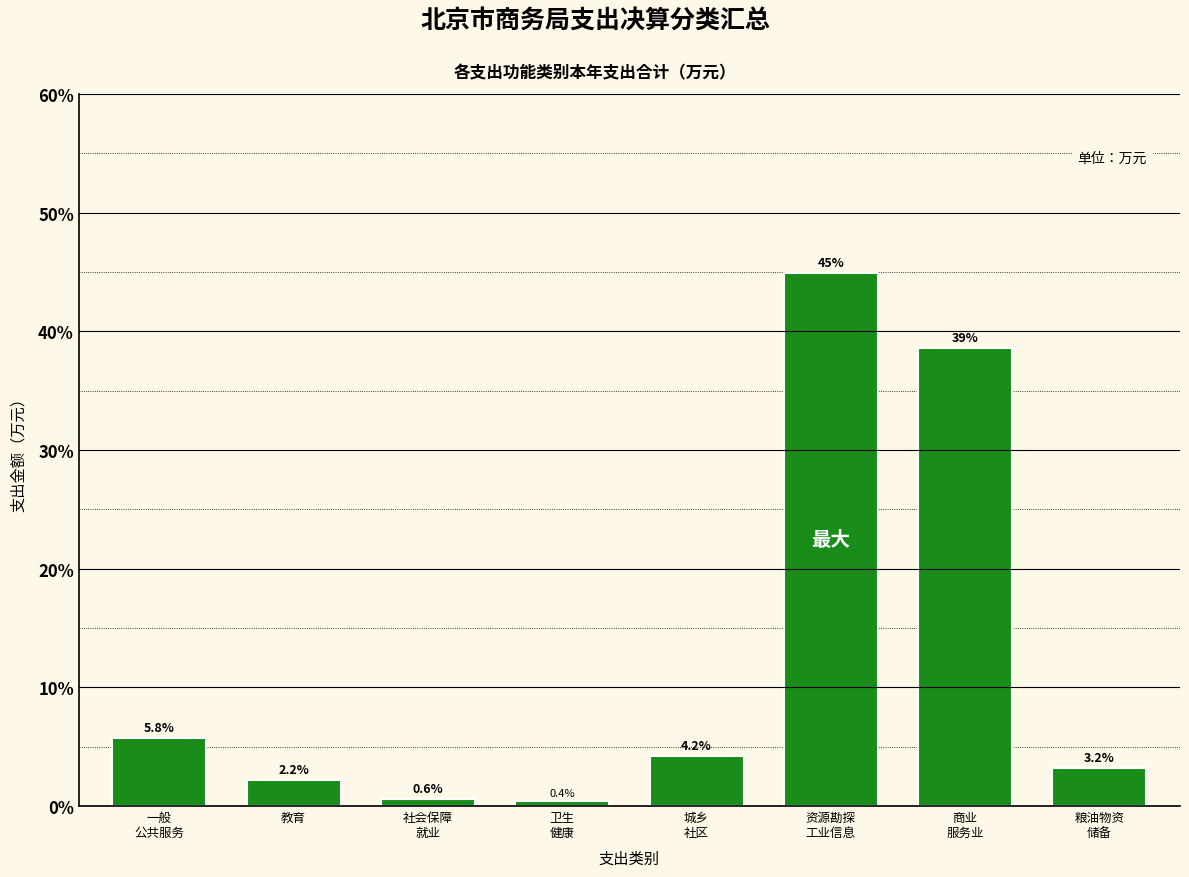

Reading left to right, transcribe all the data shown in this chart.

5.8	2.2	0.6	0.4	4.2	44.9	38.6	3.2